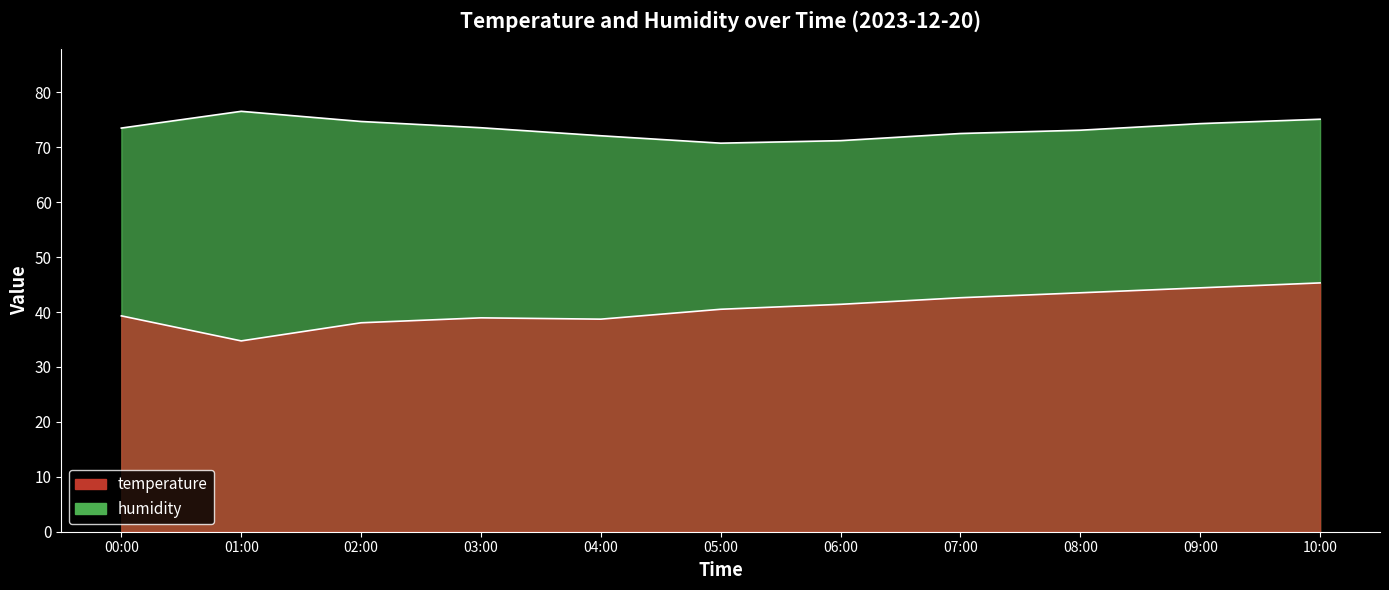

What is the sum of all temperature values?

447.4